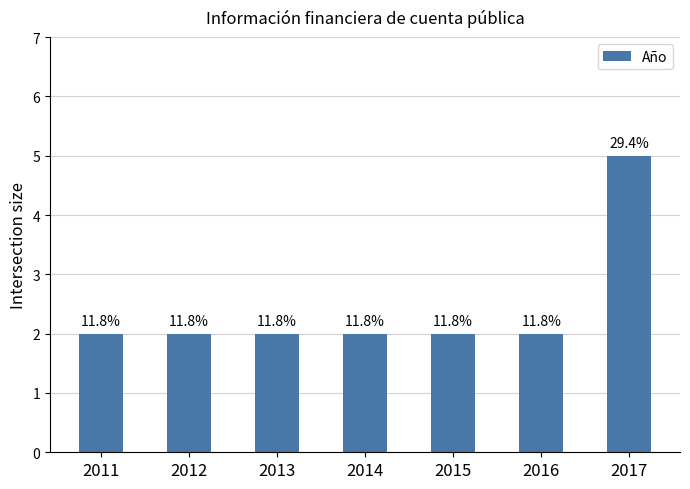

Reading left to right, extract all data points from this chart.

2	2	2	2	2	2	5